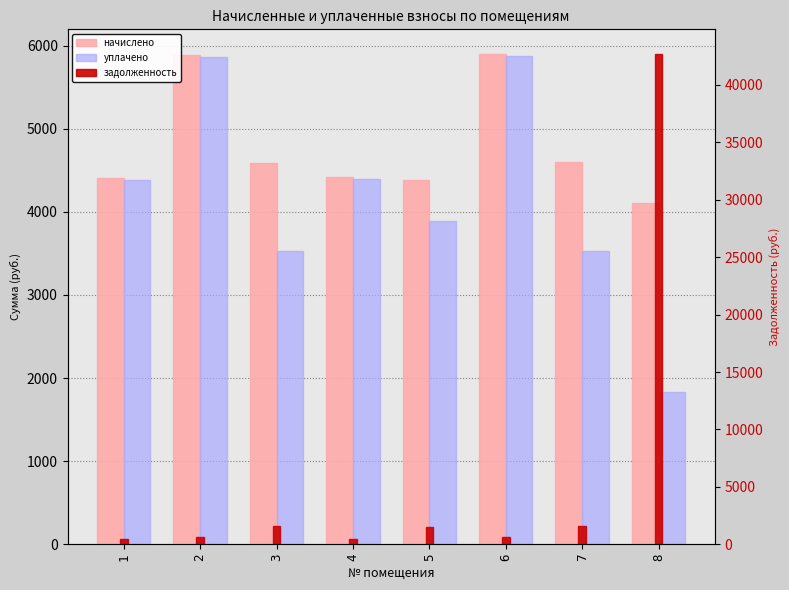

Which series has the largest total across all categories?

задолженность